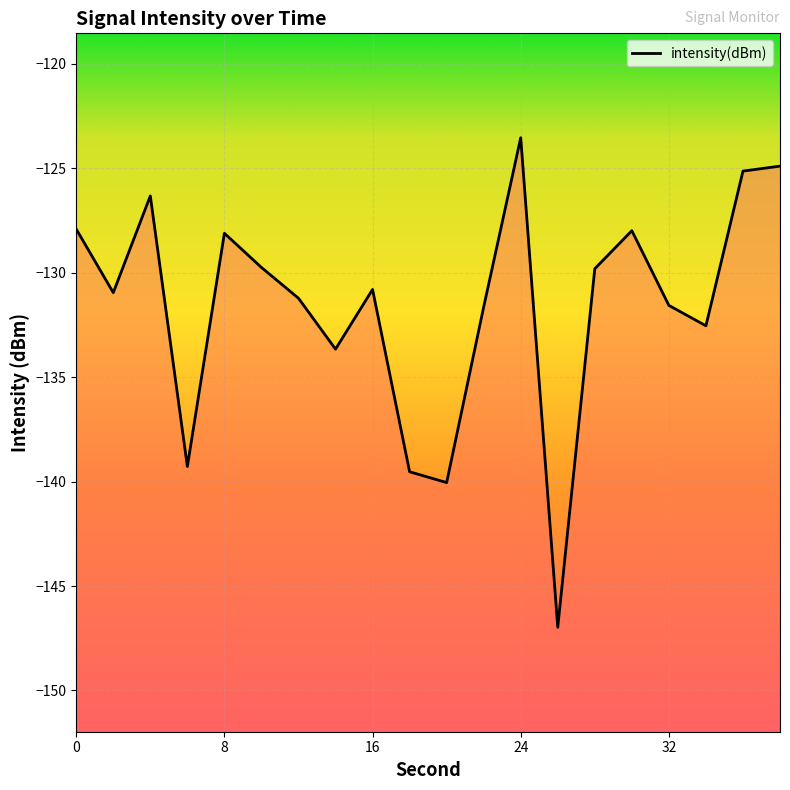

What is the difference between the values at 28 and 4?

3.5